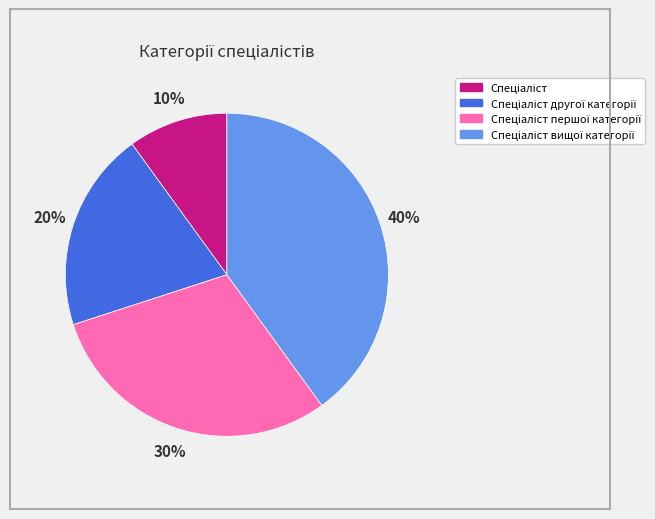

Is there a majority slice in this chart?

No